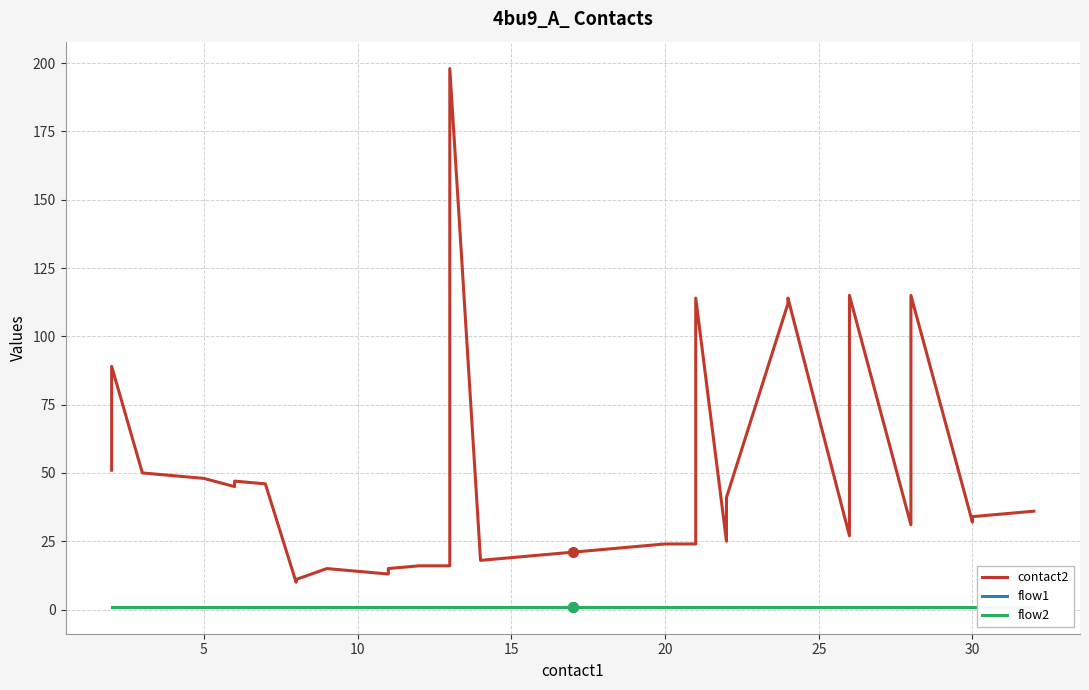

Rank the series at 9 from highest to lowest value.

contact2, flow1, flow2